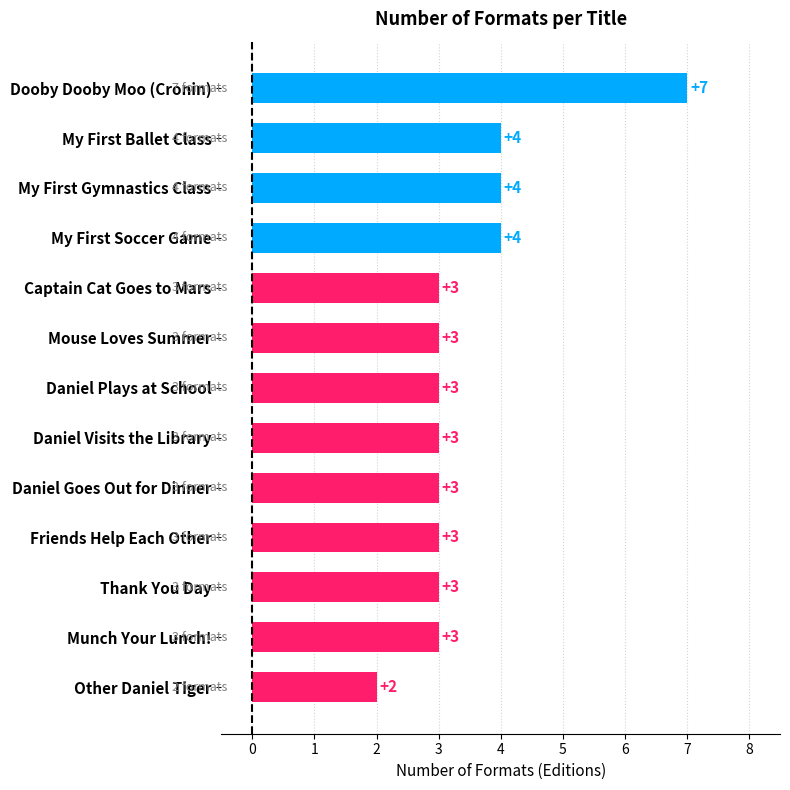

What value does the data have at My First Ballet Class?

4